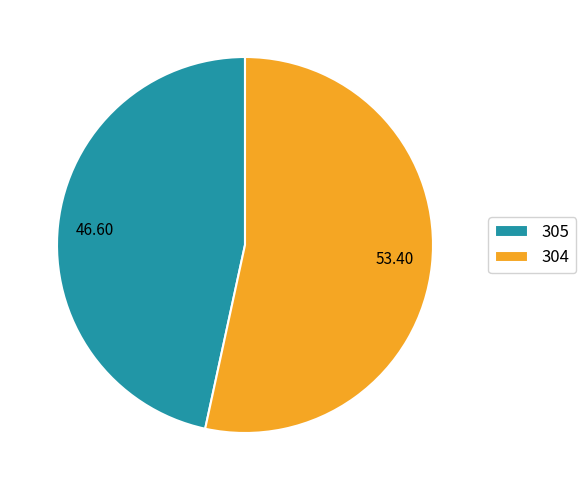

Which category has the biggest portion of the pie?

304